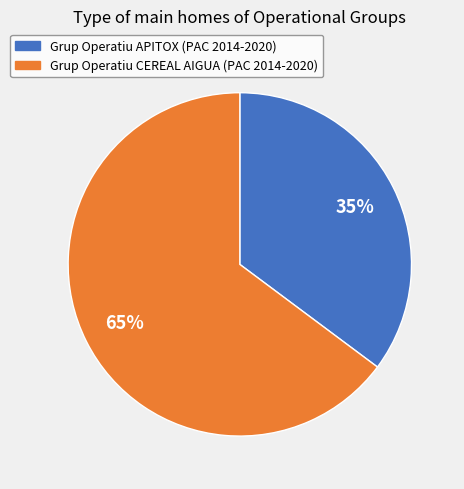

Is there a majority slice in this chart?

Yes